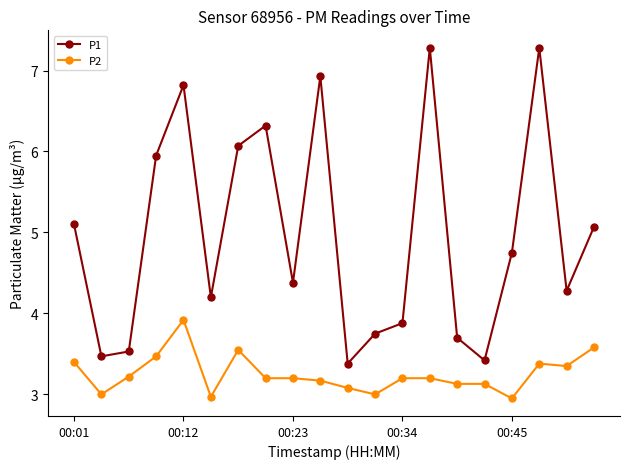

What is the maximum value for P1?

7.3